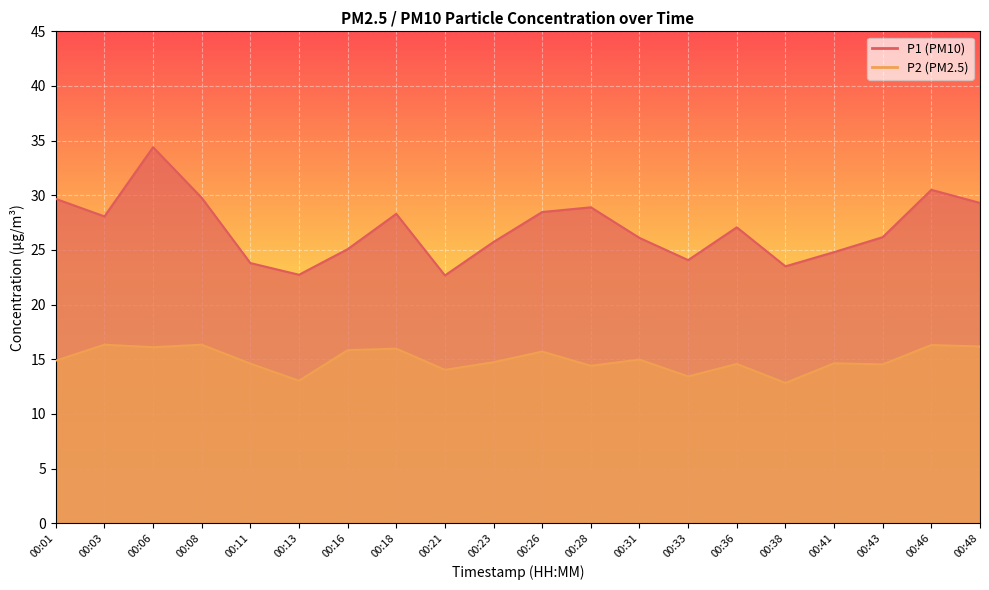

At which label is P2 closest to 14?

00:21